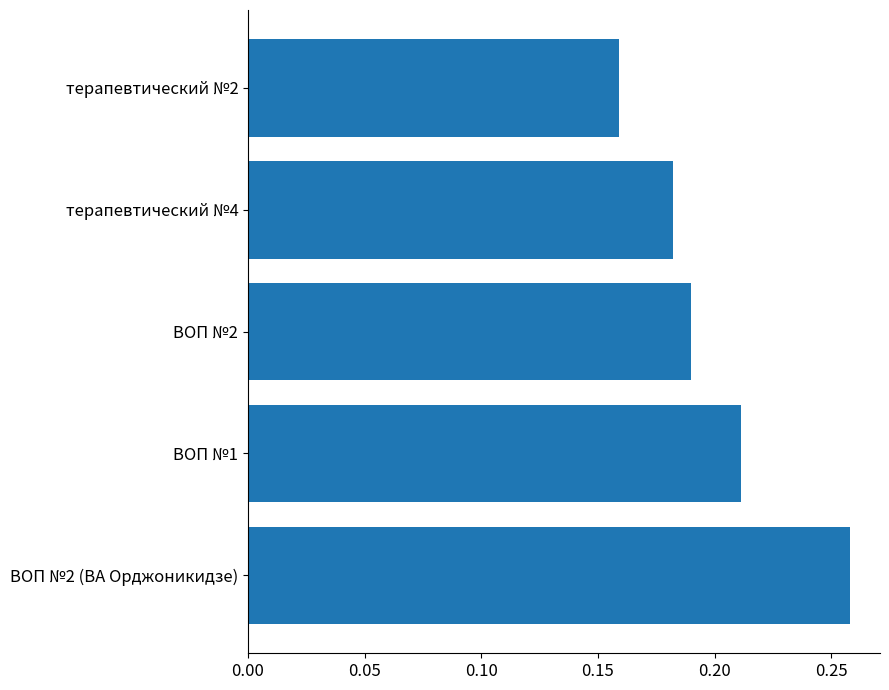

How many data points does each series have?

5